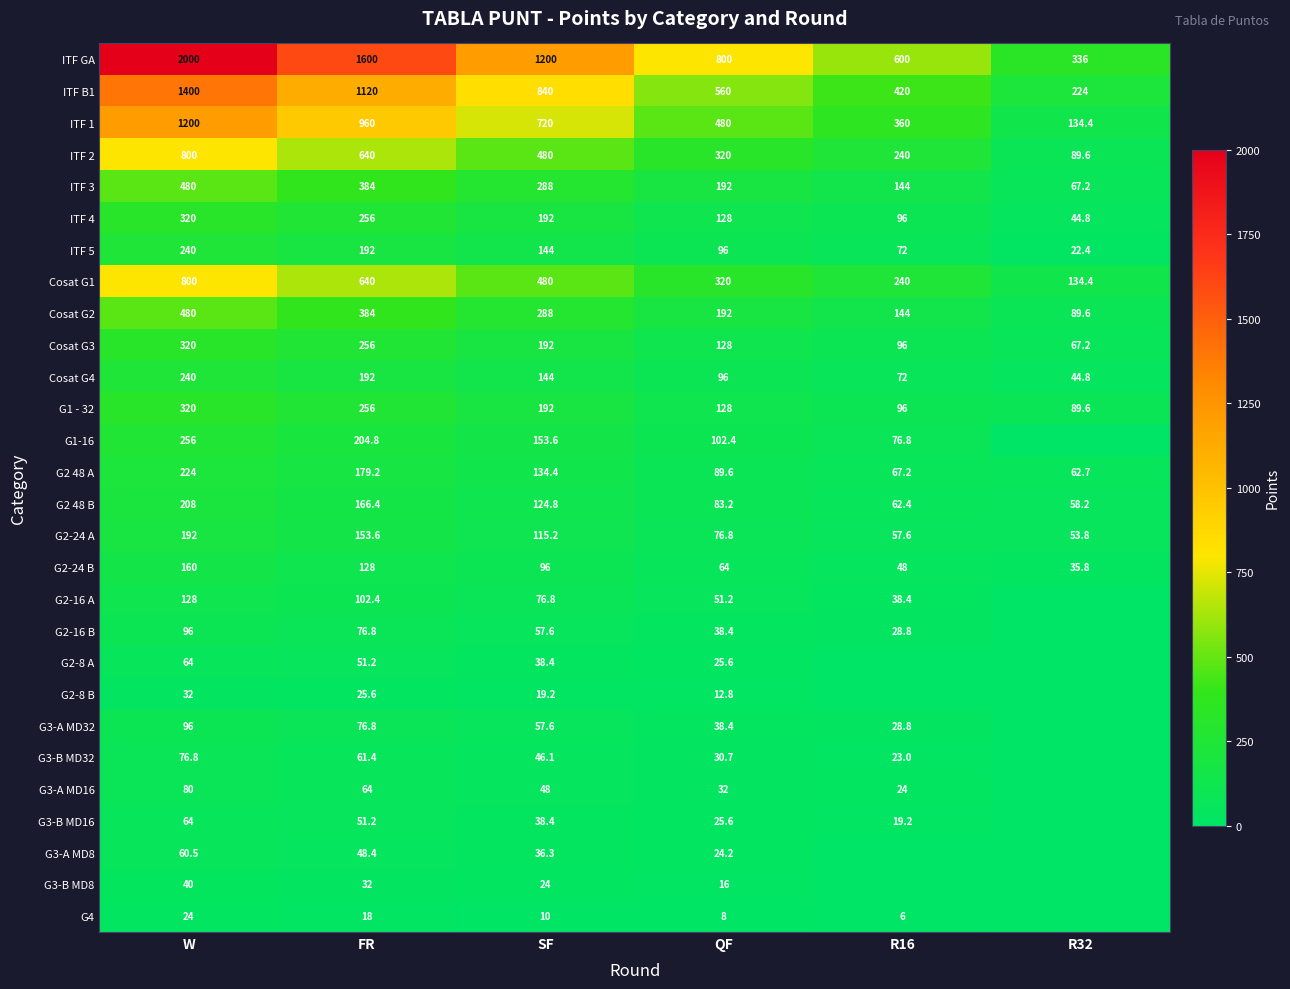

Rank the categories by Cosat G2 value from lowest to highest.

R32, R16, QF, SF, FR, W